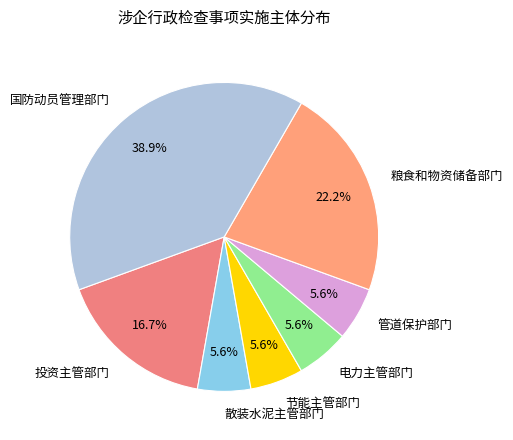

Is 投资主管部门 the majority of the pie?

No